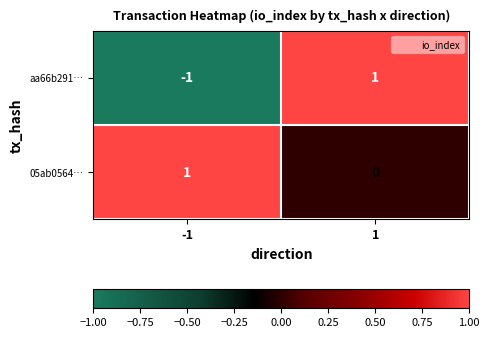

The value of aa66b291… at -1 is 0. True or false?

False